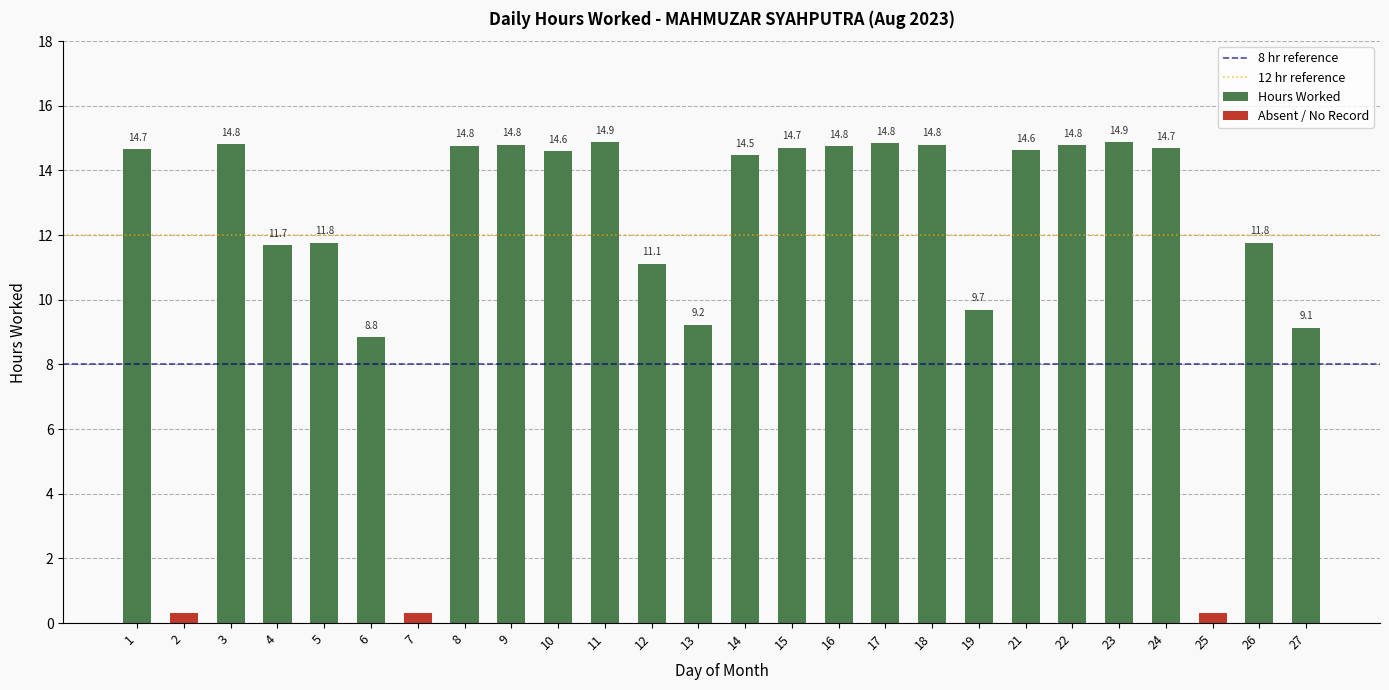

How many data points are above 14?

15